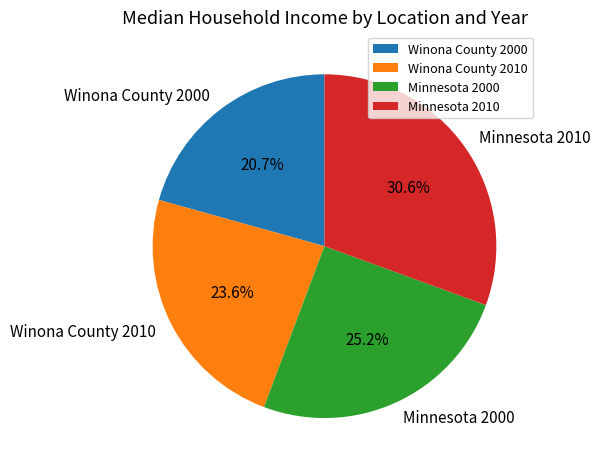

What percentage is the Minnesota 2010 slice, to the nearest percent?

31%